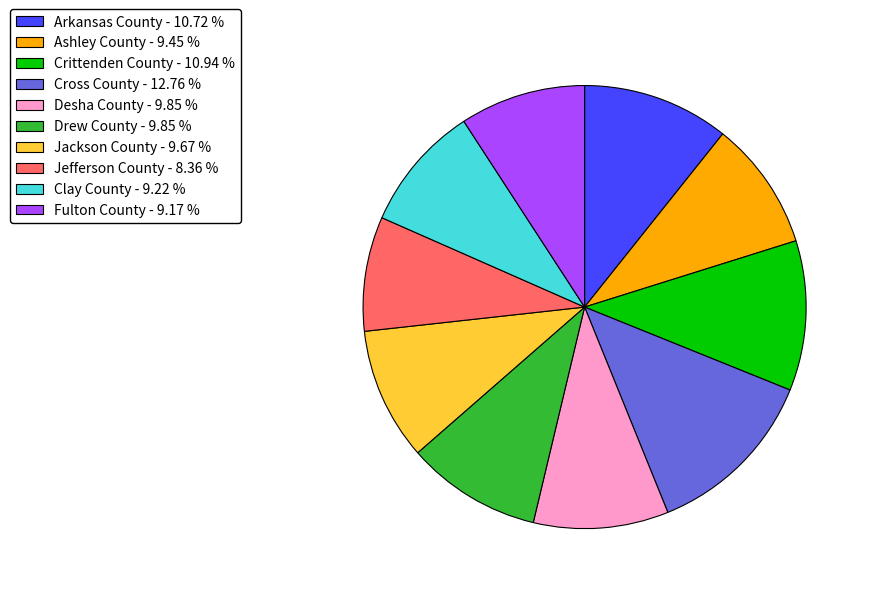

Does Cross County represent more than half of the total?

No